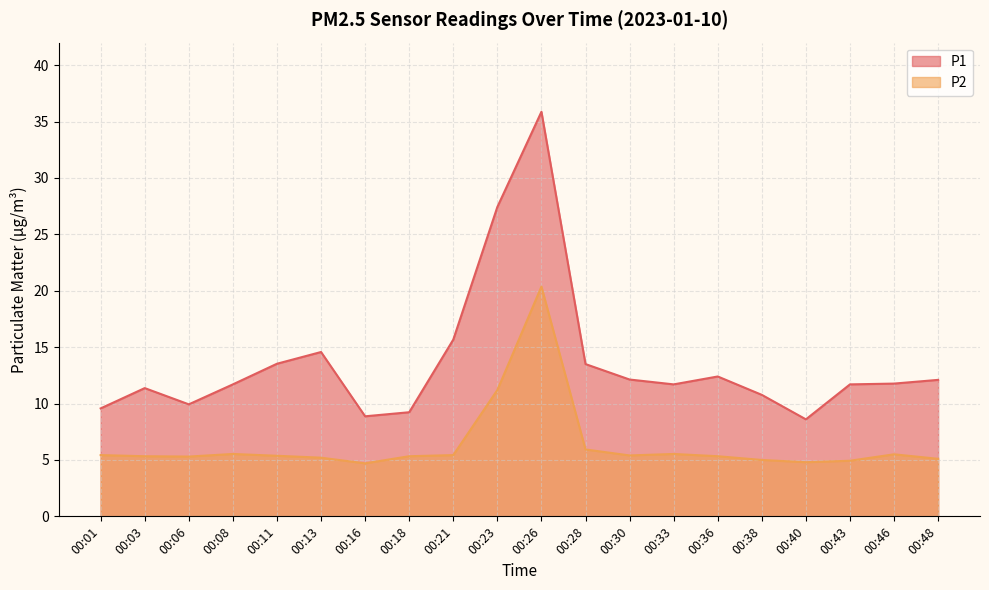

Rank the series by their average value, from lowest to highest.

P2, P1